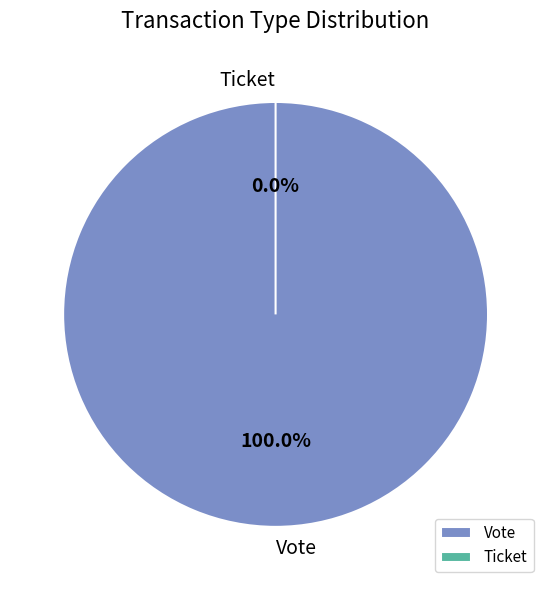

Which category has the biggest portion of the pie?

Vote